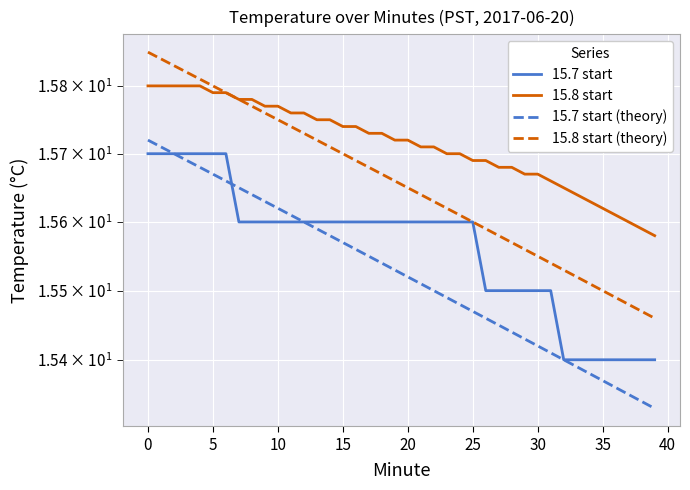

The value of 15.7 start at 27 is 9.1. True or false?

False